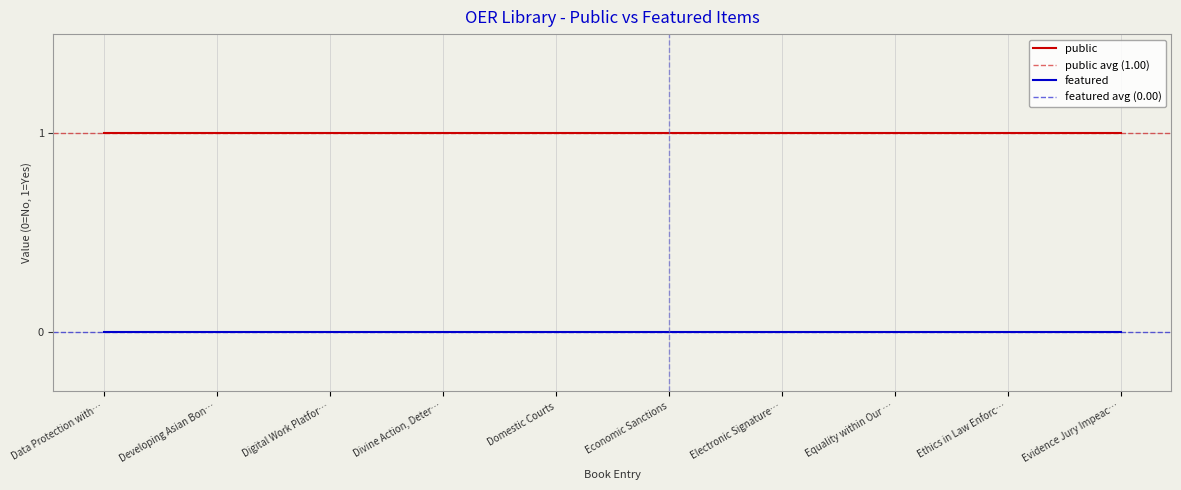

The value of public at Equality within Our Lifetimes is 0. True or false?

False